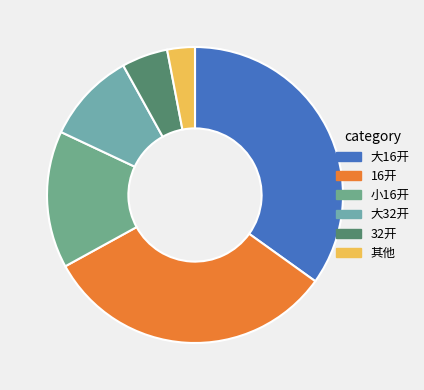

How many slices are in this pie chart?

6